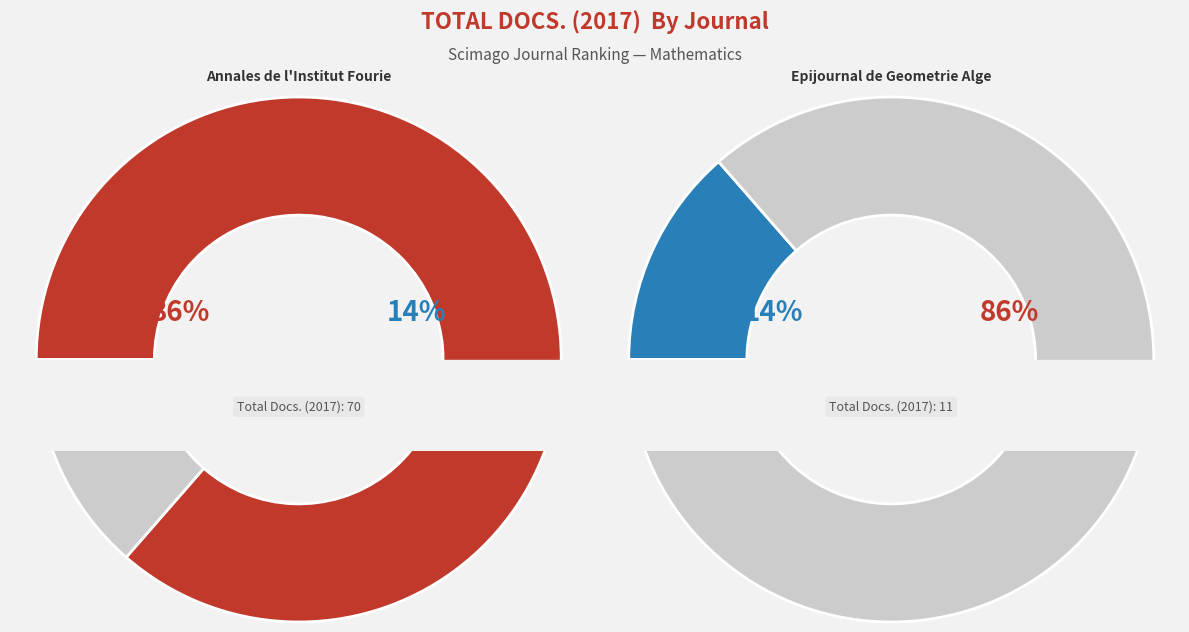

What is the change in value from Annales de l'Institut Fourier to Epijournal de Geometrie Algebrique?

-59